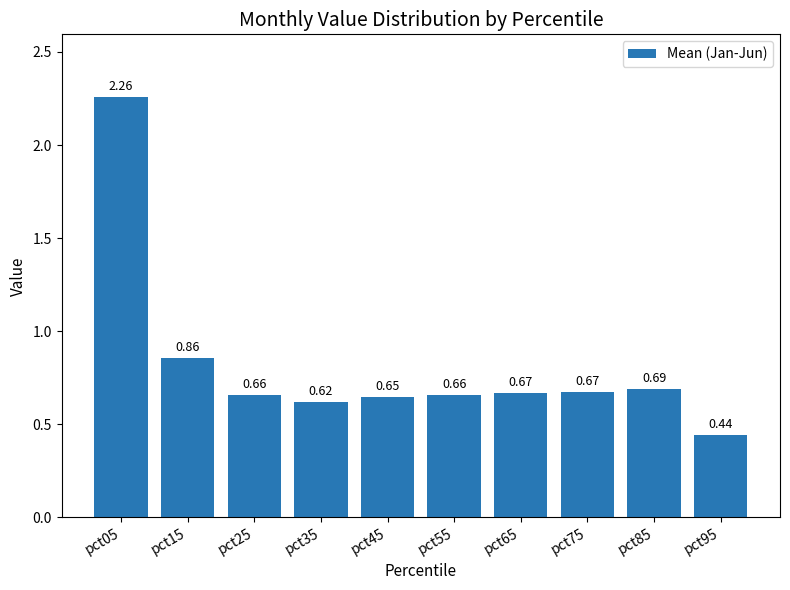

What is the change in value from pct05 to pct75?

-1.6